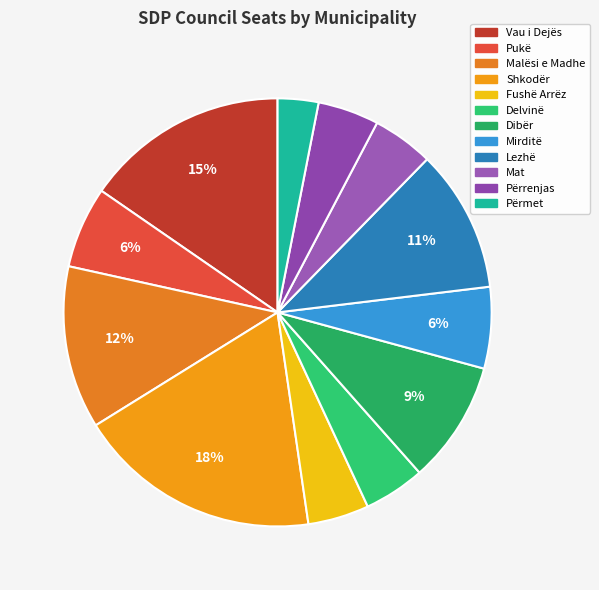

Which category has the biggest portion of the pie?

Shkodër